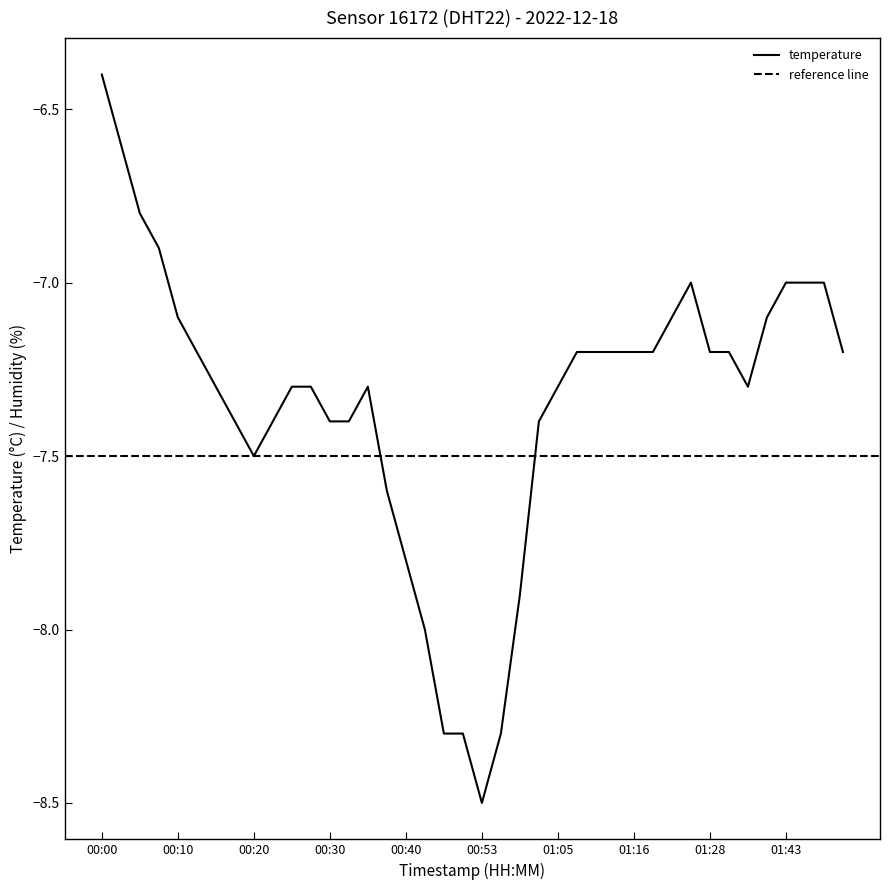

Reading right to left, extract all data points from this chart.

01:53=-7.2	01:49=-7.0	01:47=-7.0	01:43=-7.0	01:37=-7.1	01:34=-7.3	01:31=-7.2	01:28=-7.2	01:25=-7.0	01:22=-7.1	01:19=-7.2	01:16=-7.2	01:13=-7.2	01:10=-7.2	01:07=-7.2	01:05=-7.3	01:02=-7.4	00:59=-7.9	00:56=-8.3	00:53=-8.5	00:51=-8.3	00:48=-8.3	00:42=-8.0	00:40=-7.8	00:37=-7.6	00:35=-7.3	00:32=-7.4	00:30=-7.4	00:27=-7.3	00:25=-7.3	00:22=-7.4	00:20=-7.5	00:17=-7.4	00:15=-7.3	00:12=-7.2	00:10=-7.1	00:07=-6.9	00:05=-6.8	00:02=-6.6	00:00=-6.4